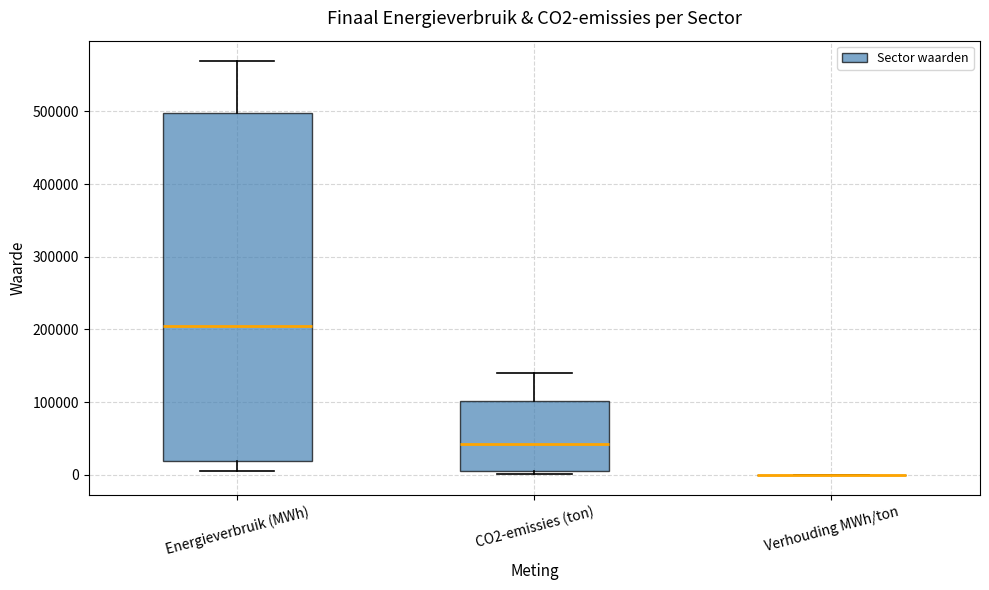

Comparing the boxes themselves (not the whiskers), which one is the tallest?

Energieverbruik (MWh)